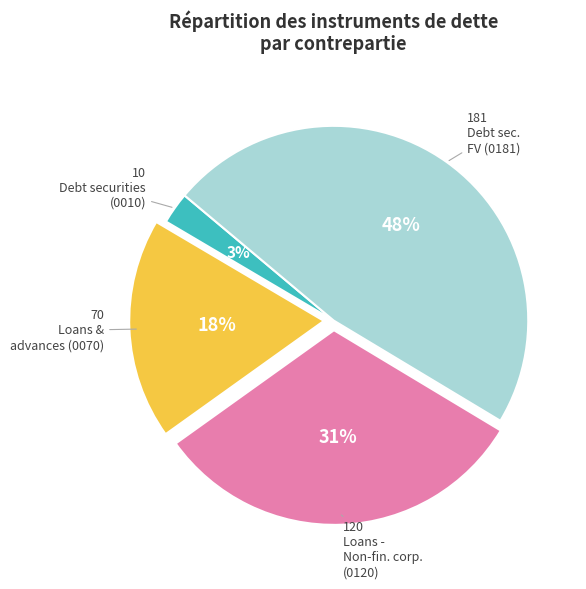

To the nearest percent, what is the average slice percentage?

25%